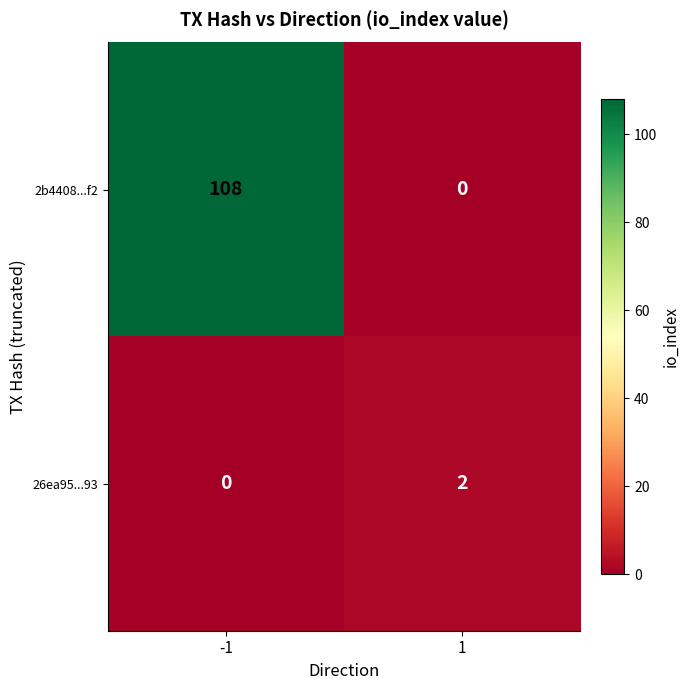

Which series has the widest spread of values?

2b4408...f2